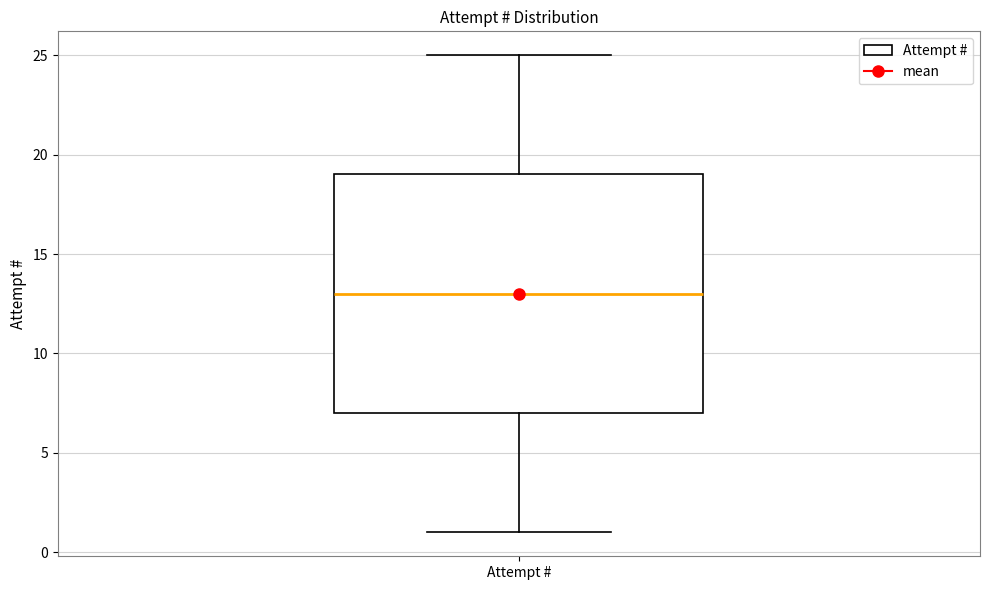

Read this box plot against the y-axis: the position of the median line, the range covered by the box, and the ends of both whiskers. The values are not printed on the chart, so give them approximately, as read against the axis.

median 13, box 7 to 19, whiskers 1 to 25